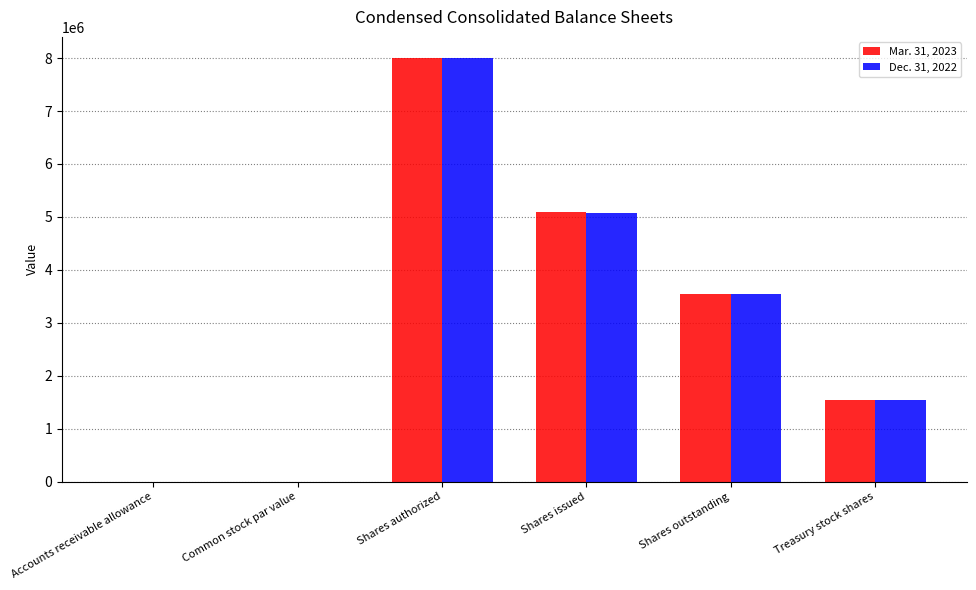

What is the sum of all Dec. 31, 2022 values?

18167165.5